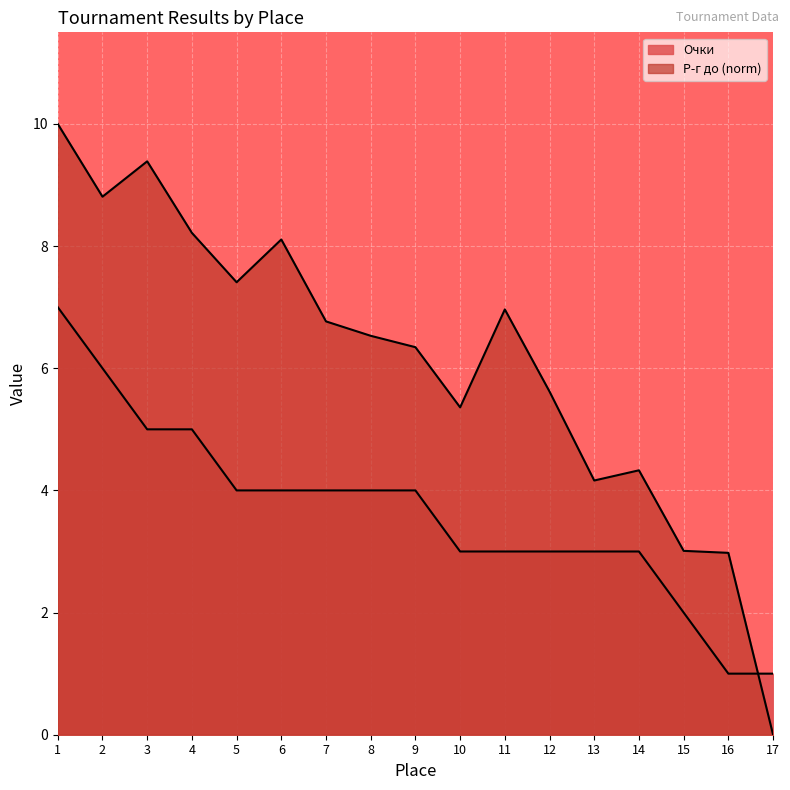

How many data points in Р-г до are less than 6?

7